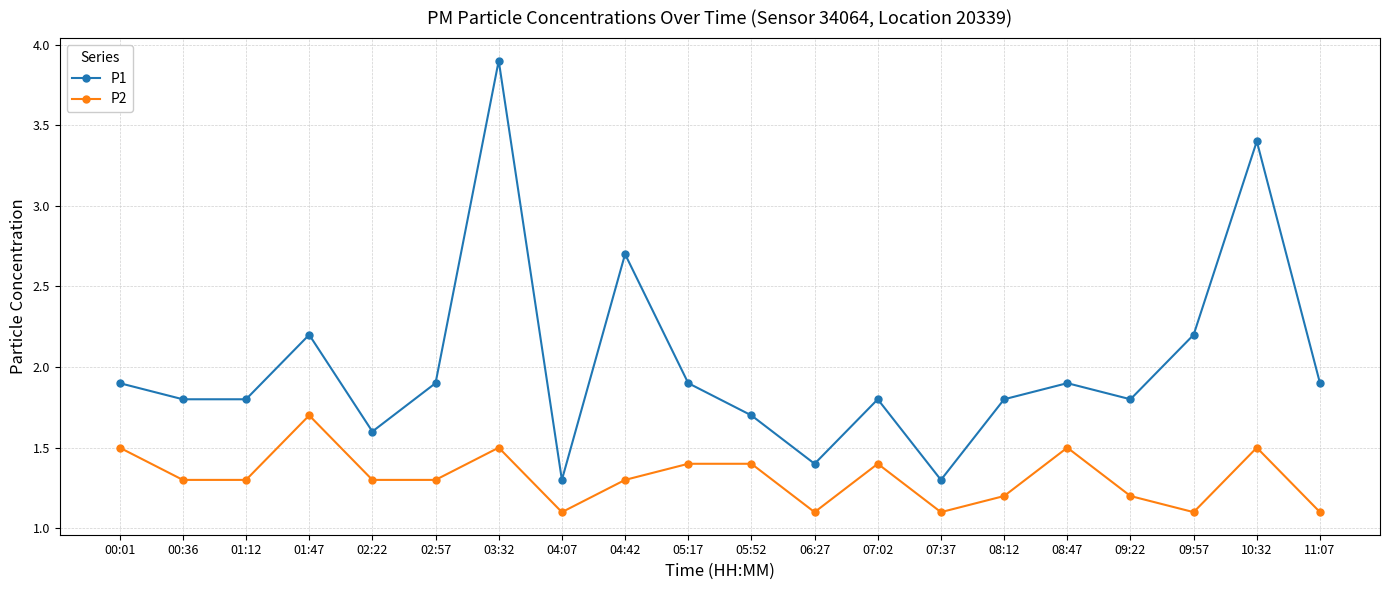

True or false: P1 and P2 intersect in this chart.

False